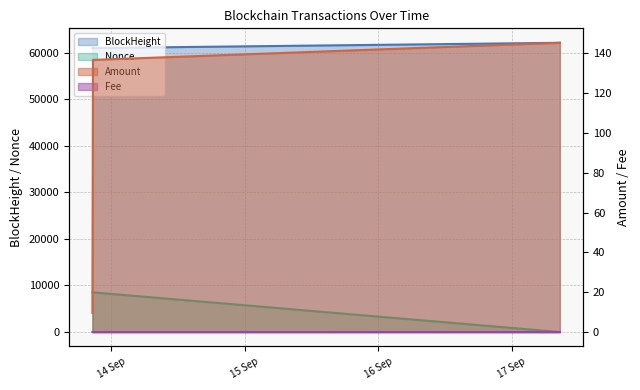

What is the value of the Amount point at the 1st from the left?

9.6